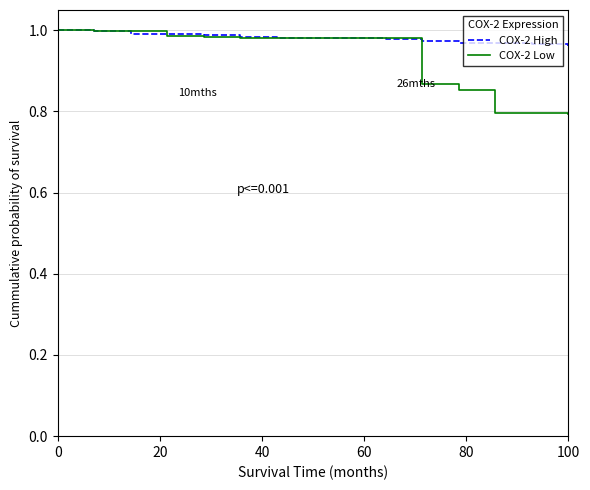

List the series in order of their overall mean, lowest first.

COX-2 Low, COX-2 High